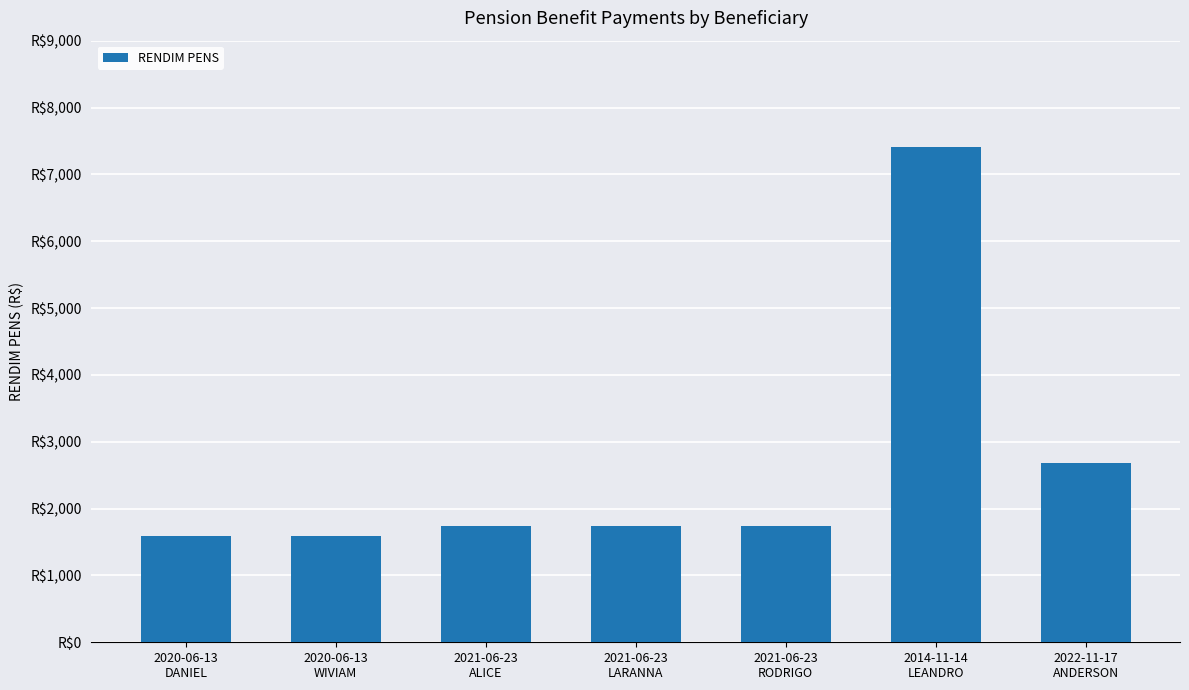

What is the sum of all values?

18498.3